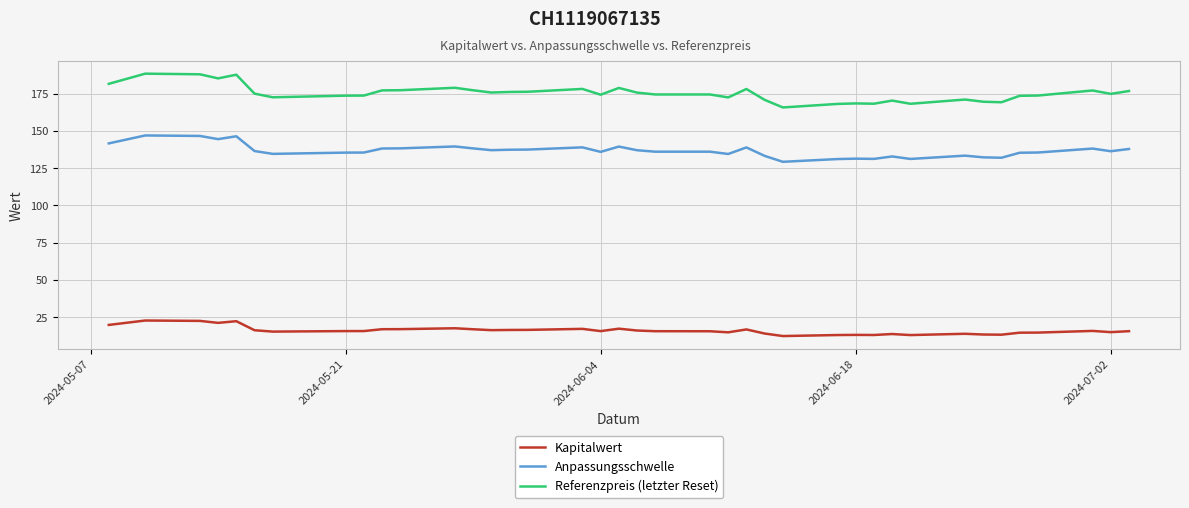

Which series has the largest range (max minus min)?

Referenzpreis (letzter Reset)